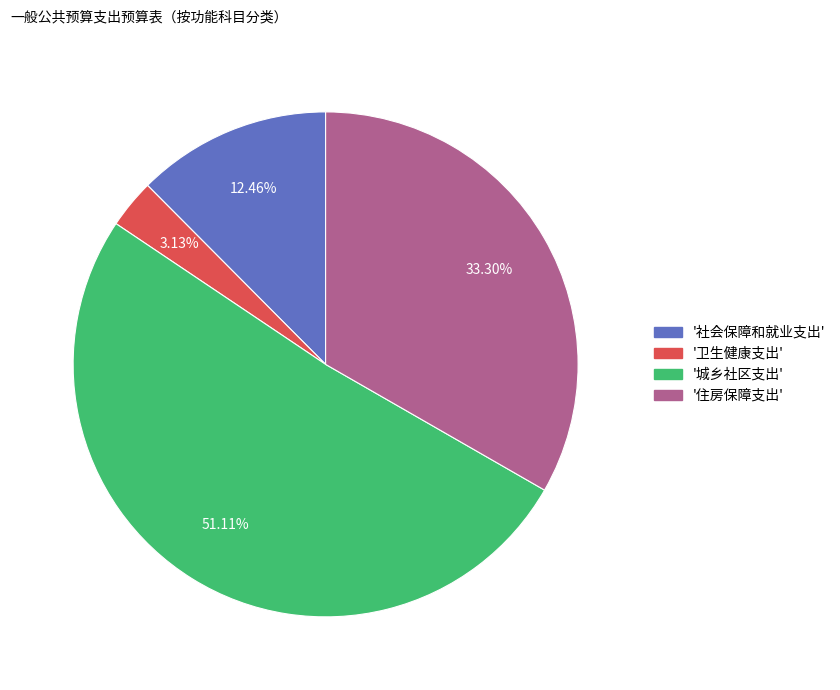

Is there any slice that represents more than half of the pie?

Yes